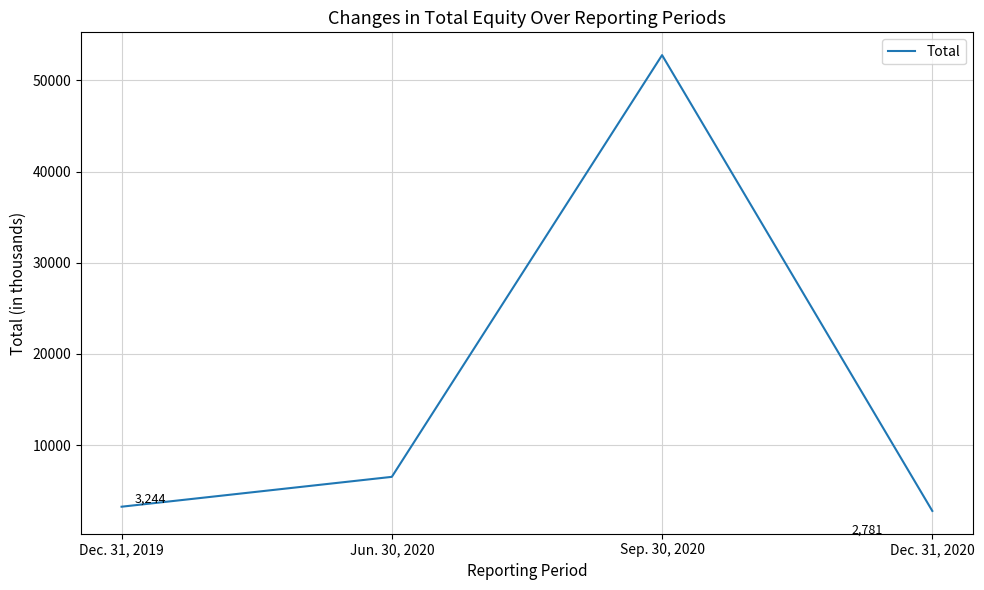

Read the value at Dec. 31, 2019, to the nearest 100.

3200